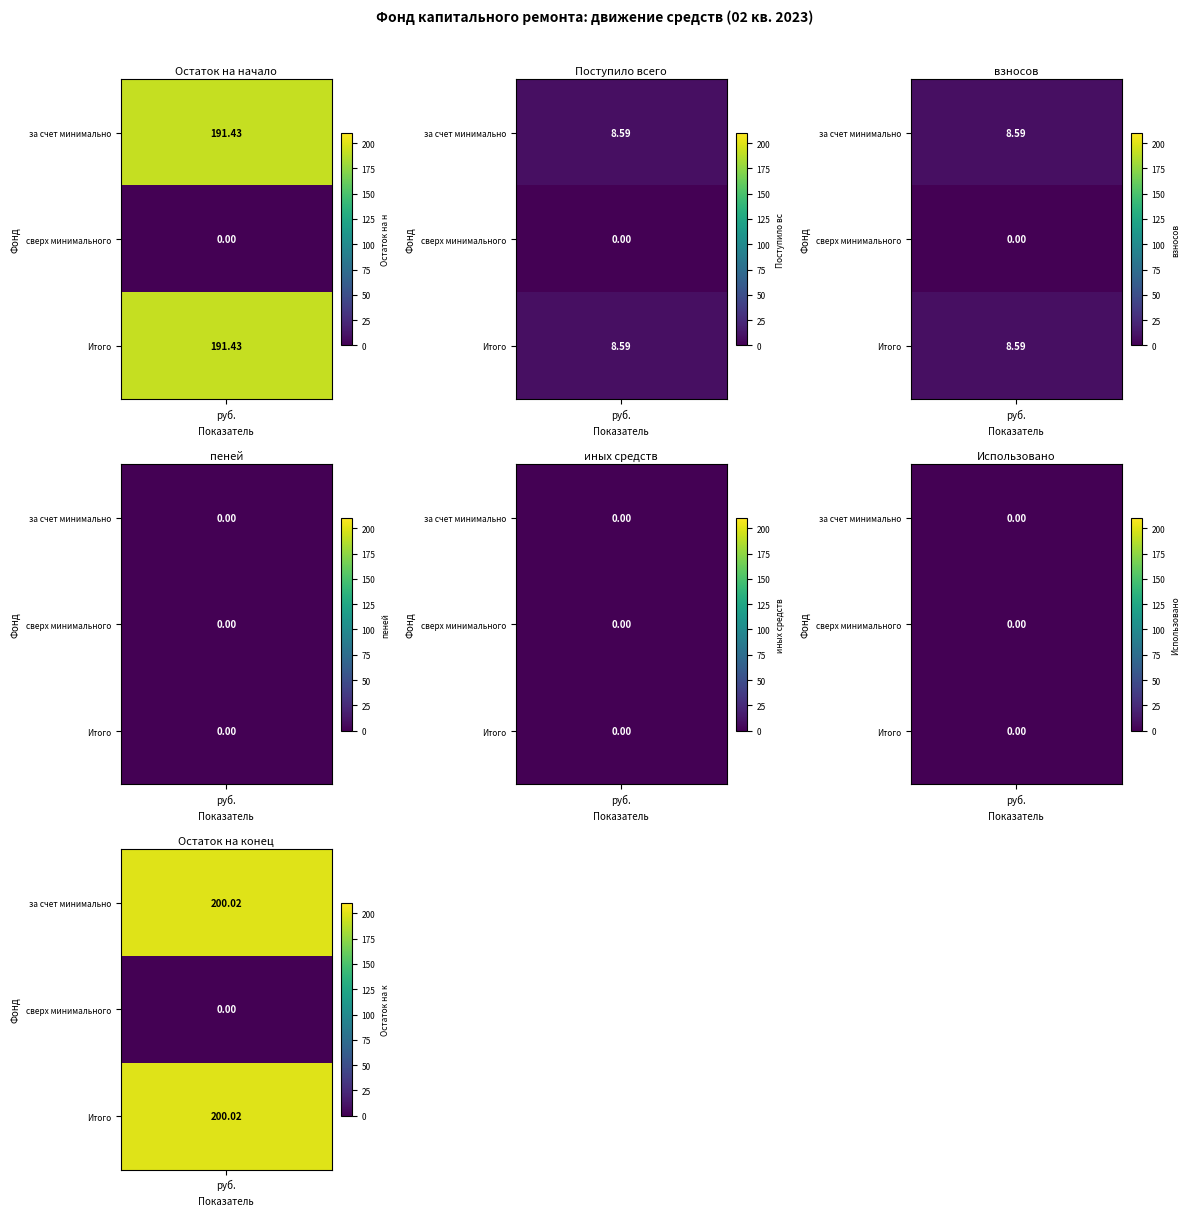

How many values in за счет минимального взноса are above zero?

4